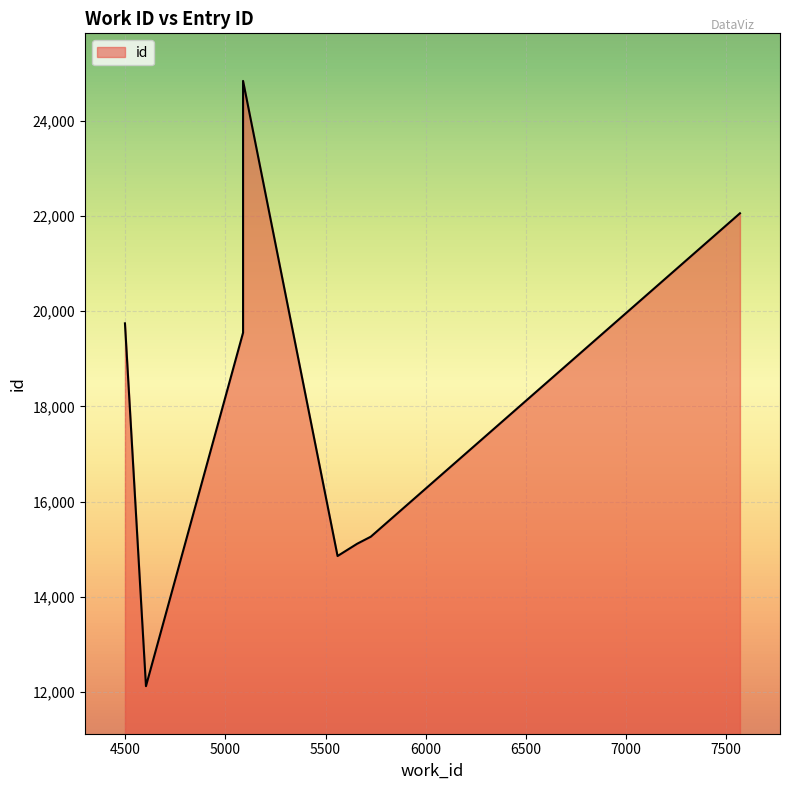

What is the difference between the second highest and minimum values?

9938